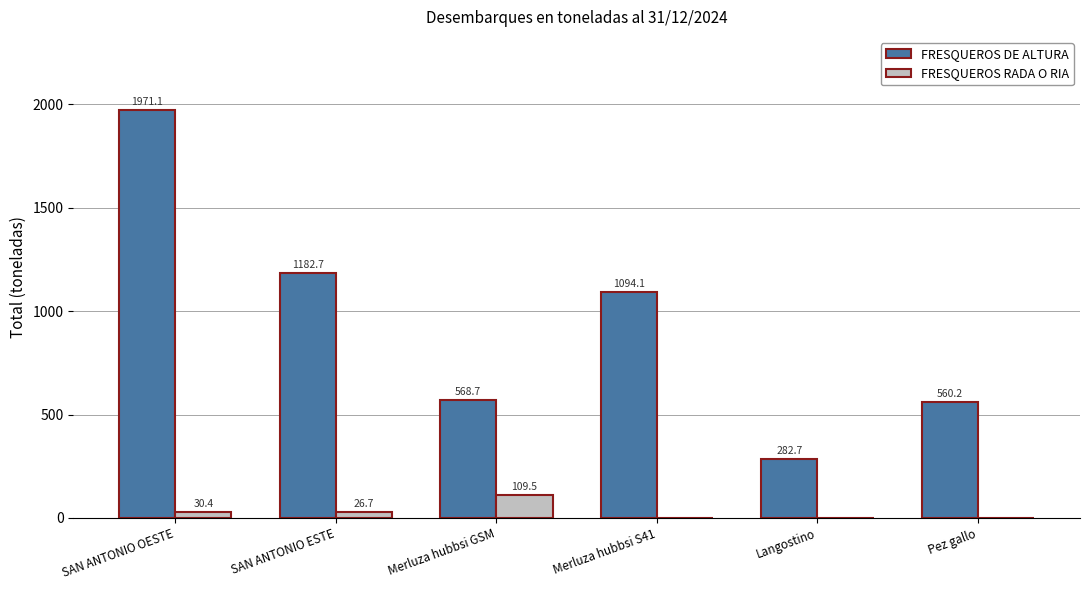

At which label does FRESQUEROS RADA O RIA first exceed 26?

SAN ANTONIO OESTE